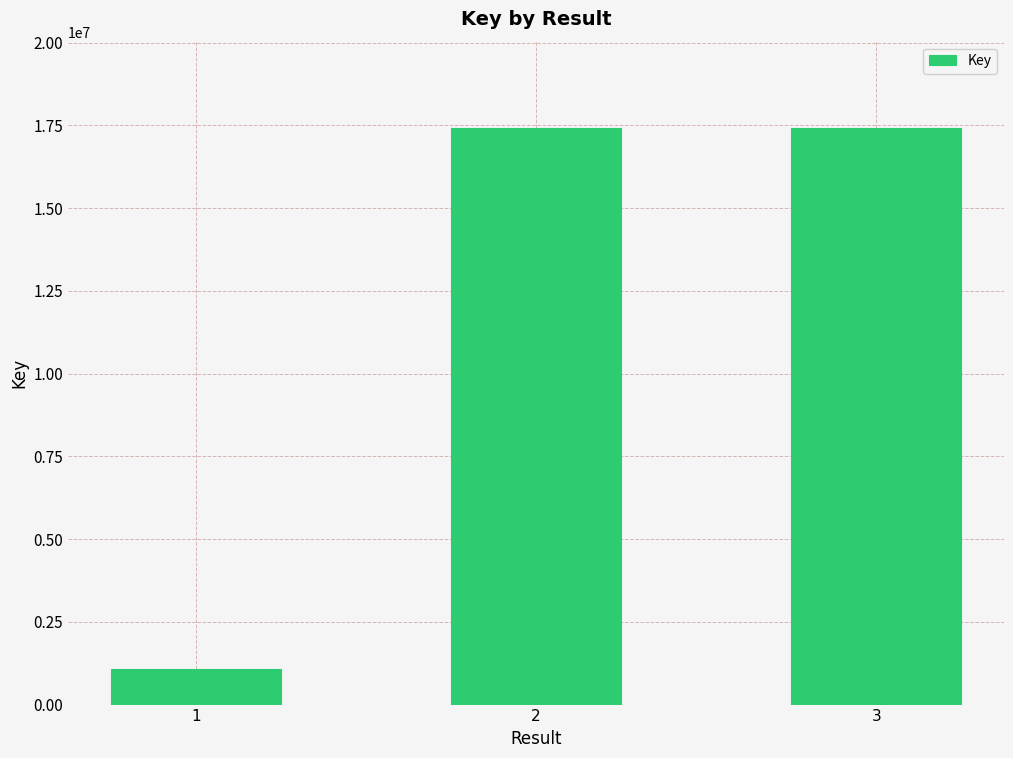

The value at 1 is 1063293. True or false?

True